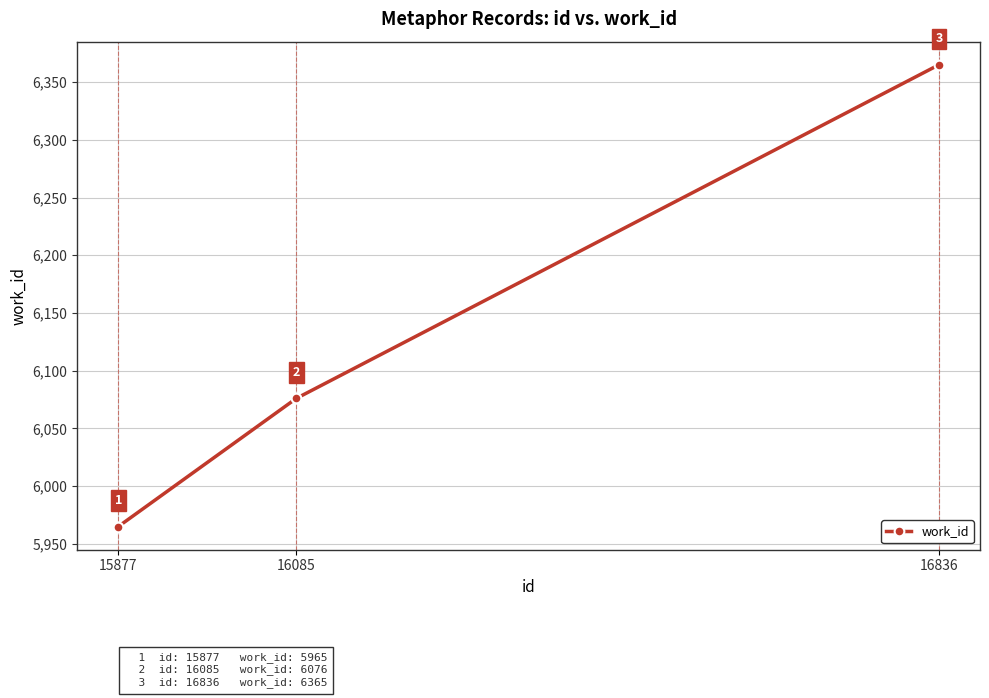

Reading left to right, what are all the values shown in this chart?

5965	6076	6365